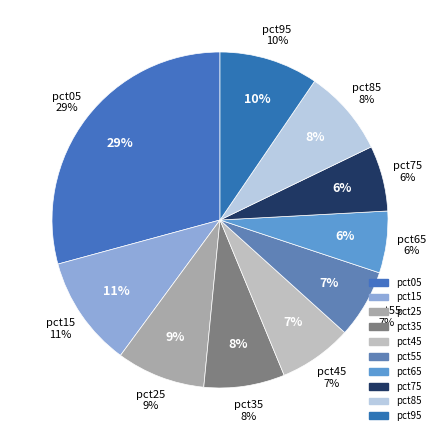

To the nearest percent, what portion does pct85 represent?

8%